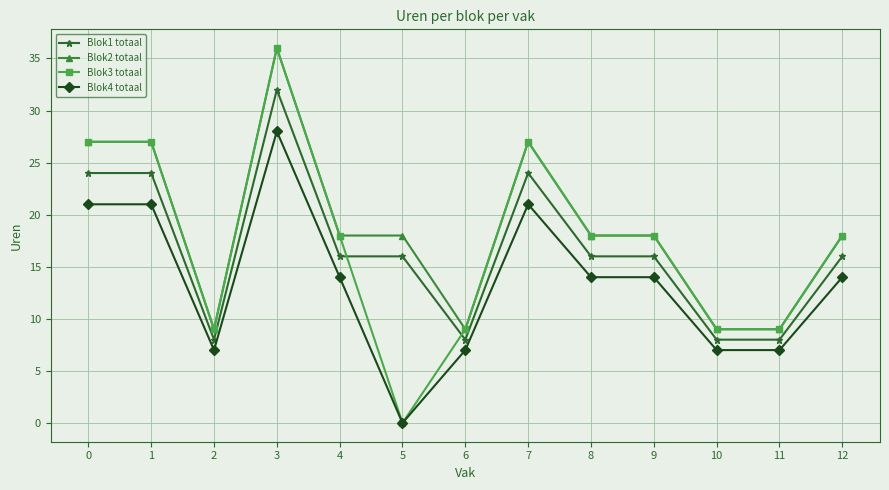

What is the difference between the Blok4 totaal values at 2 and 5?

7